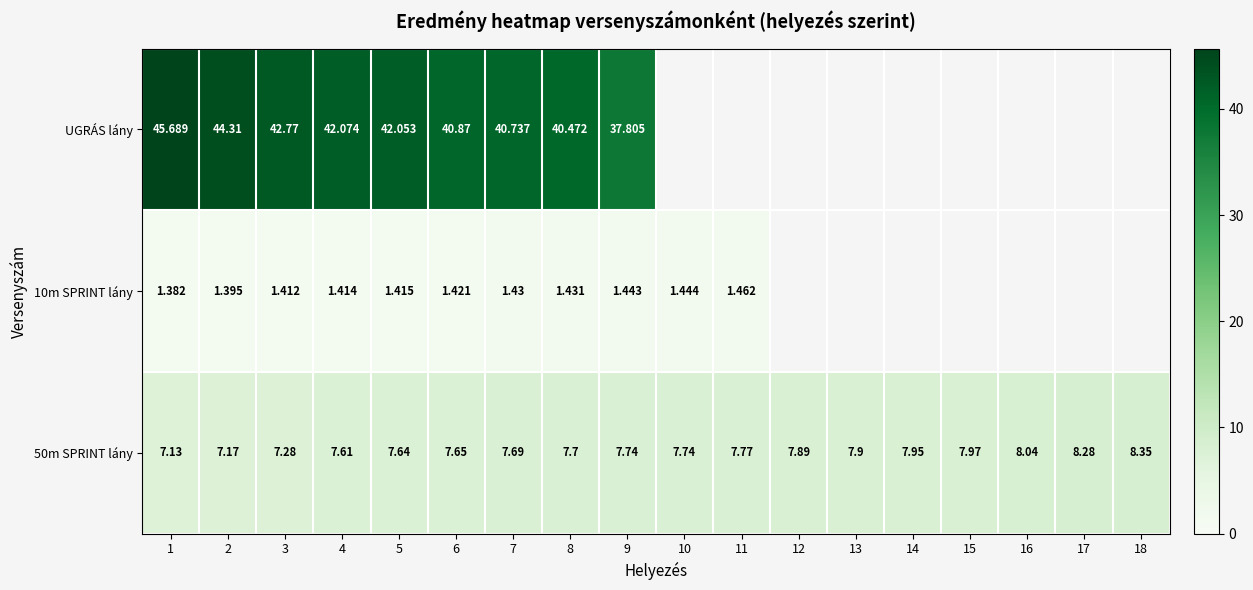

Between 2 and 4, which series saw the biggest shift?

UGRÁS lány